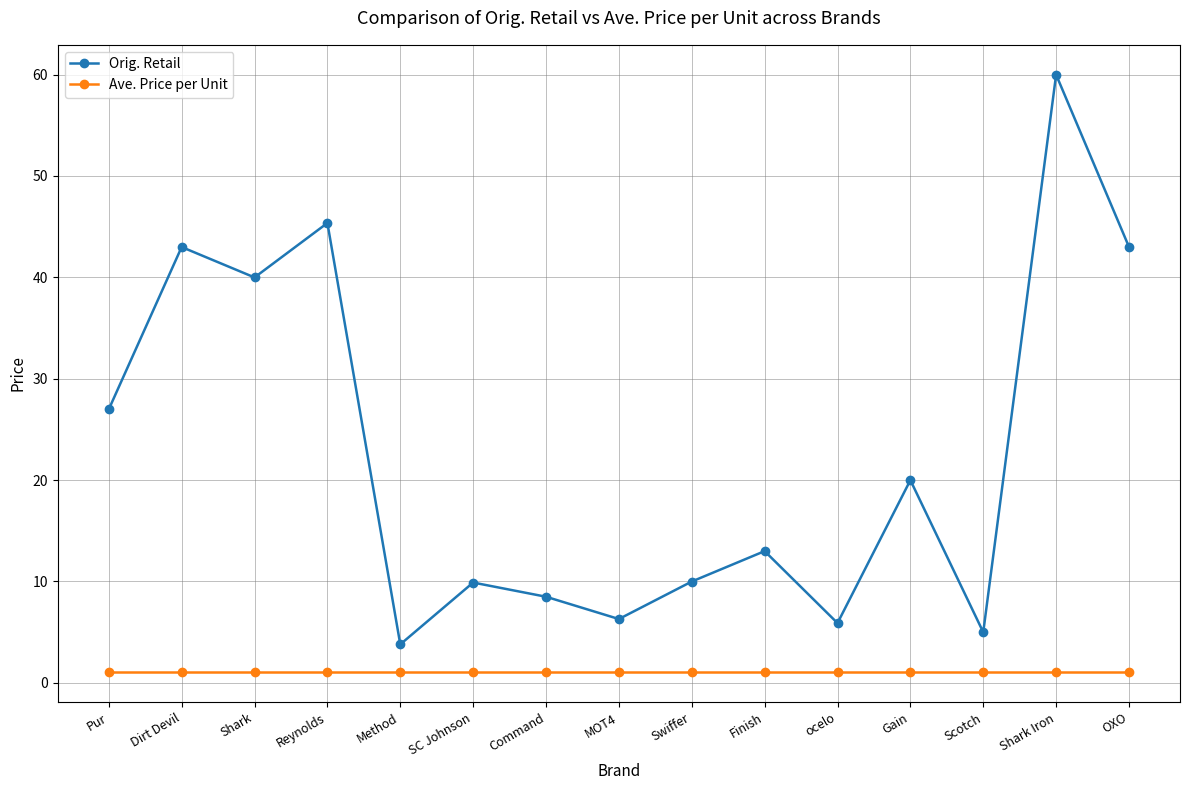

True or false: Ave. Price per Unit and Orig. Retail cross at least once.

False